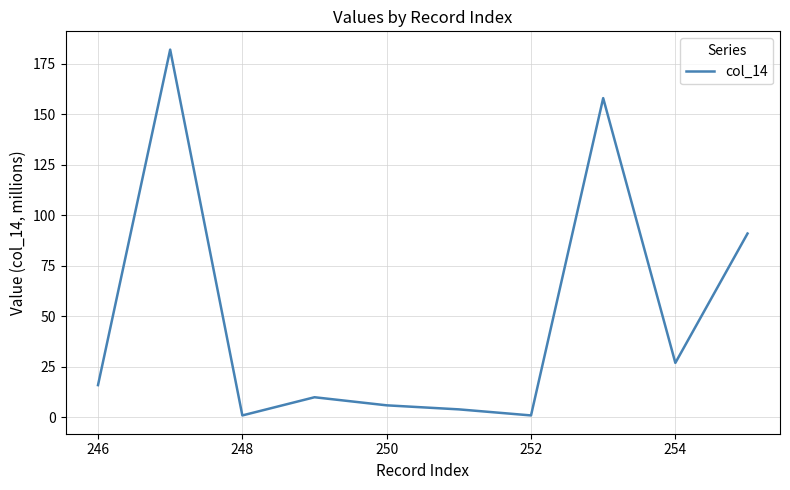

How many lines are shown in the chart?

1